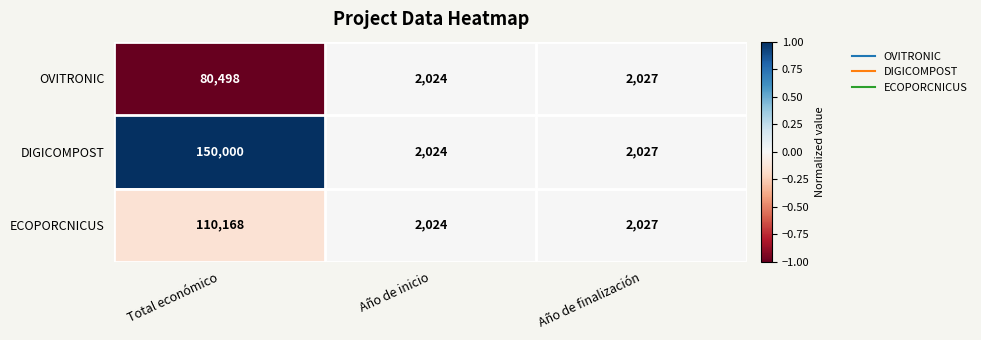

True or false: ECOPORCNICUS has a value of 2027 at Año de finalización.

True